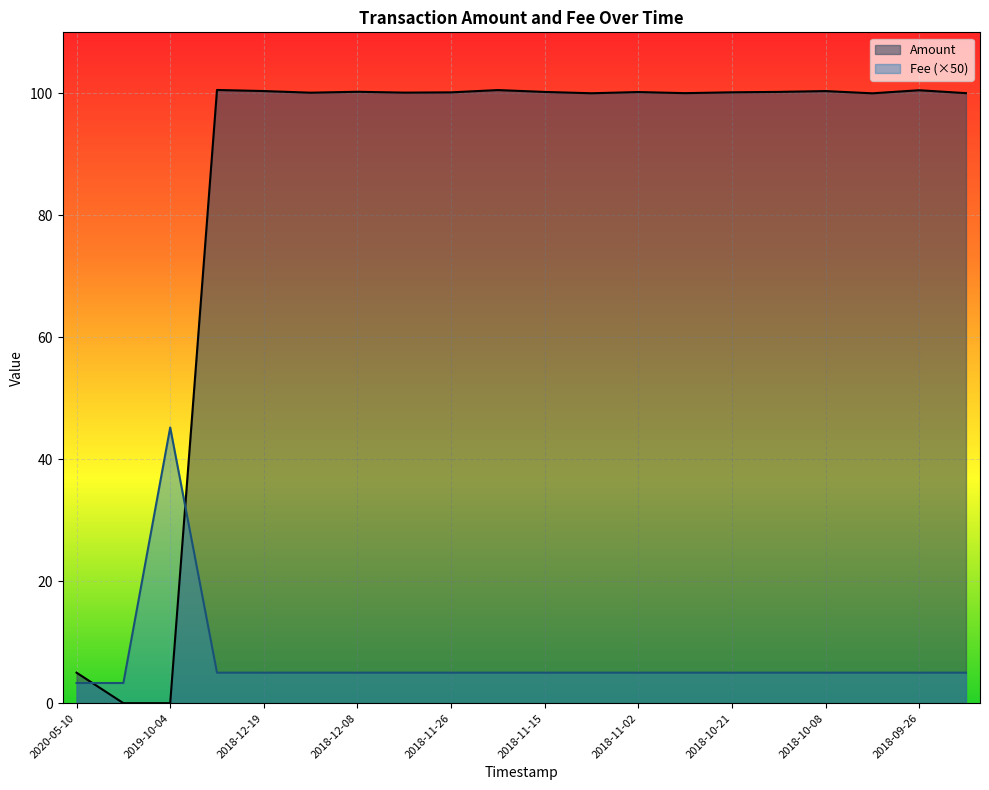

What is the greatest value displayed?

100.5